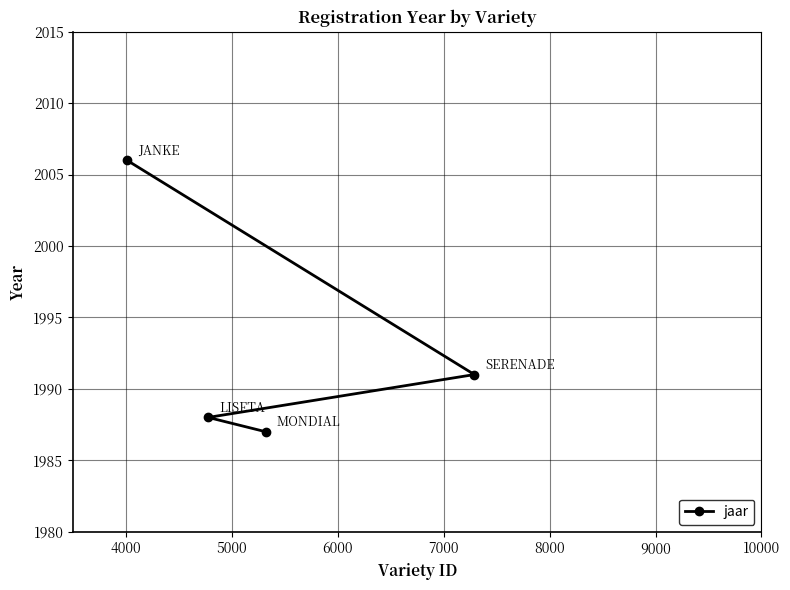

What is the maximum value shown in the chart?

2006